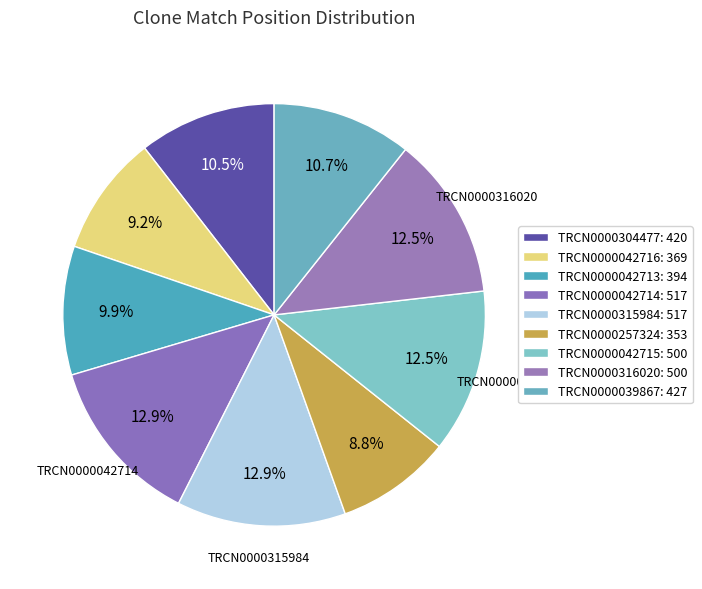

Rank the categories by value from lowest to highest.

TRCN0000257324, TRCN0000042716, TRCN0000042713, TRCN0000304477, TRCN0000039867, TRCN0000042715, TRCN0000316020, TRCN0000042714, TRCN0000315984